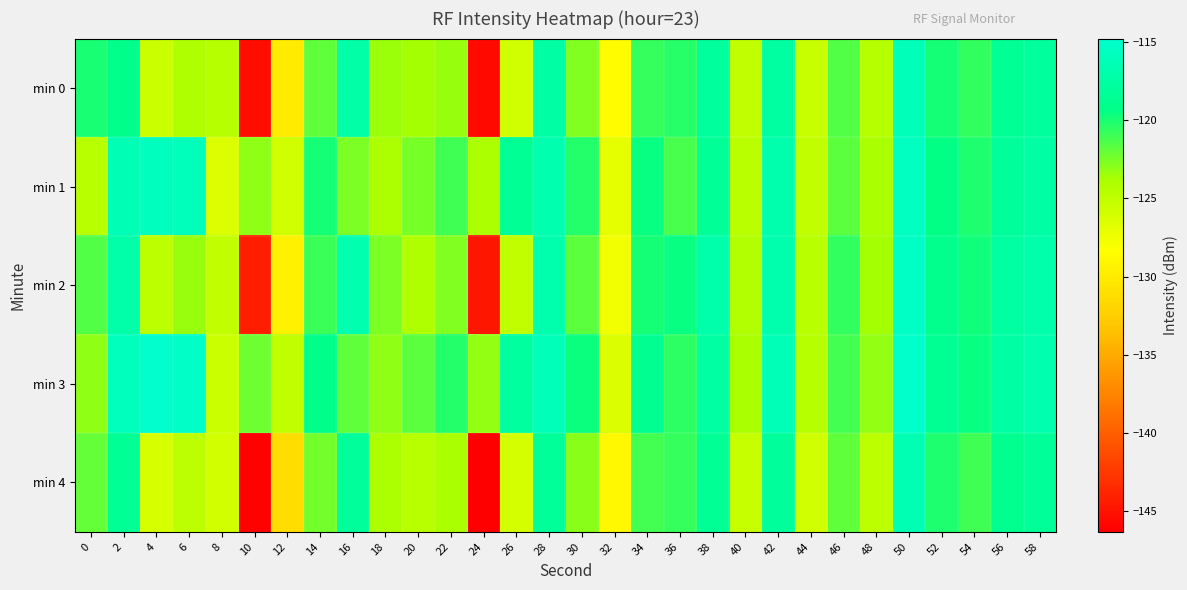

Which category has the highest value across all series?

4